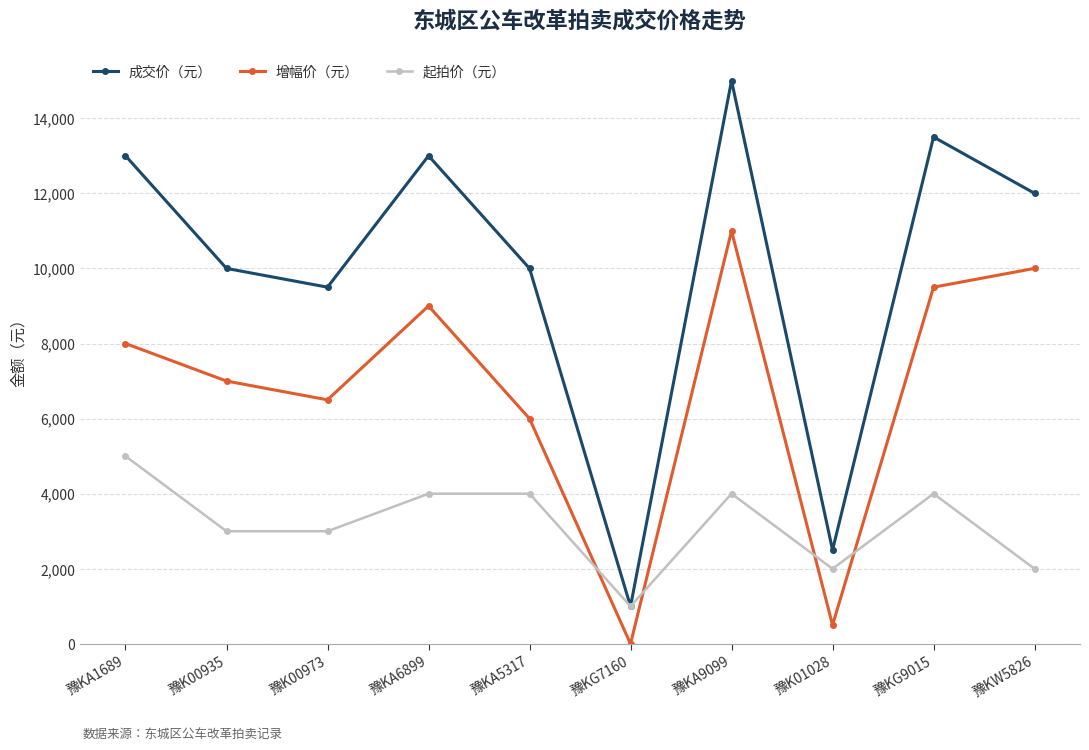

Reading left to right, list all the values displayed in this chart.

成交价（元）: 13000	10000	9500	13000	10000	1000	15000	2500	13500	12000
增幅价（元）: 8000	7000	6500	9000	6000	0	11000	500	9500	10000
起拍价（元）: 5000	3000	3000	4000	4000	1000	4000	2000	4000	2000